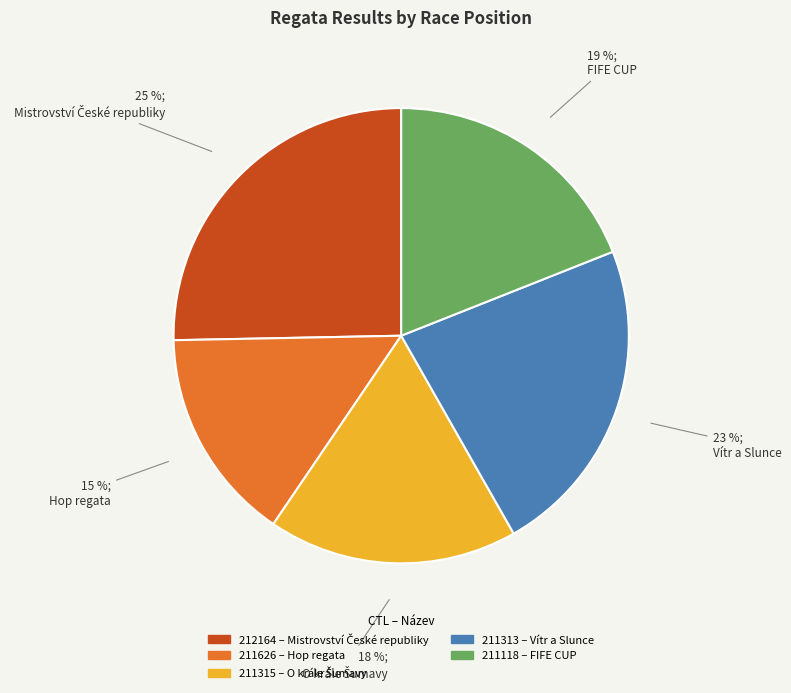

To the nearest percent, what is the difference between the 211118 and 212164 slice percentages?

6%